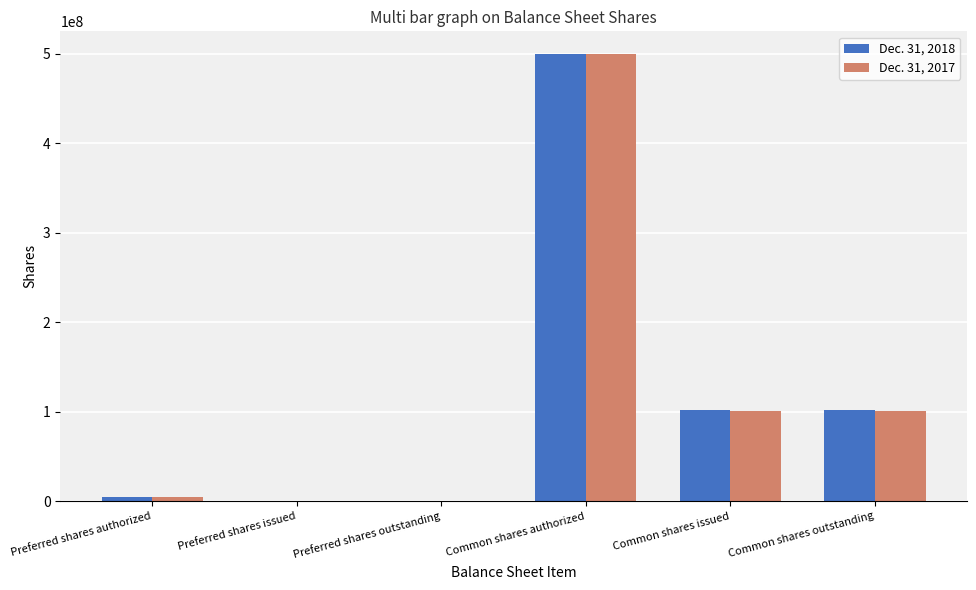

The value of Dec. 31, 2018 at Preferred shares authorized is 5000000. True or false?

True